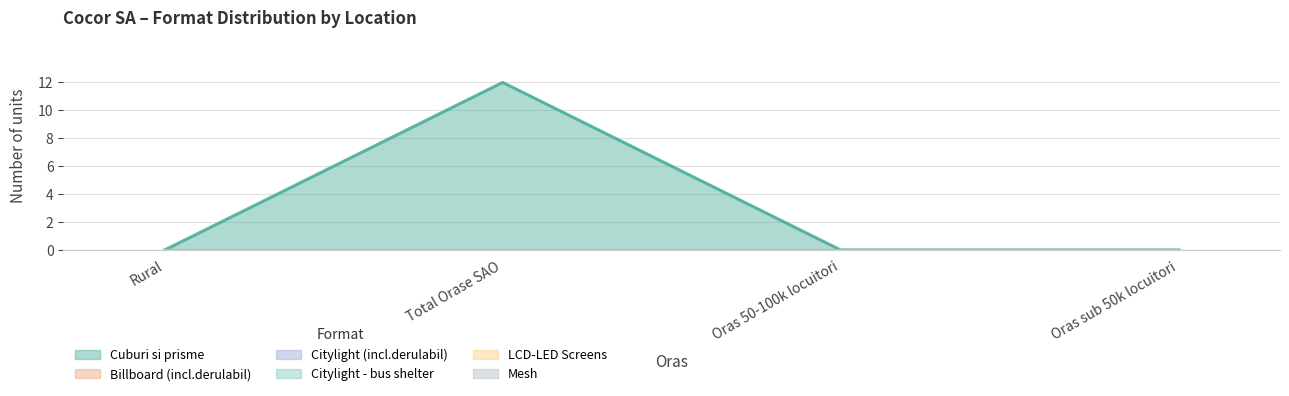

Does the chart display data point markers on the line(s)?

No